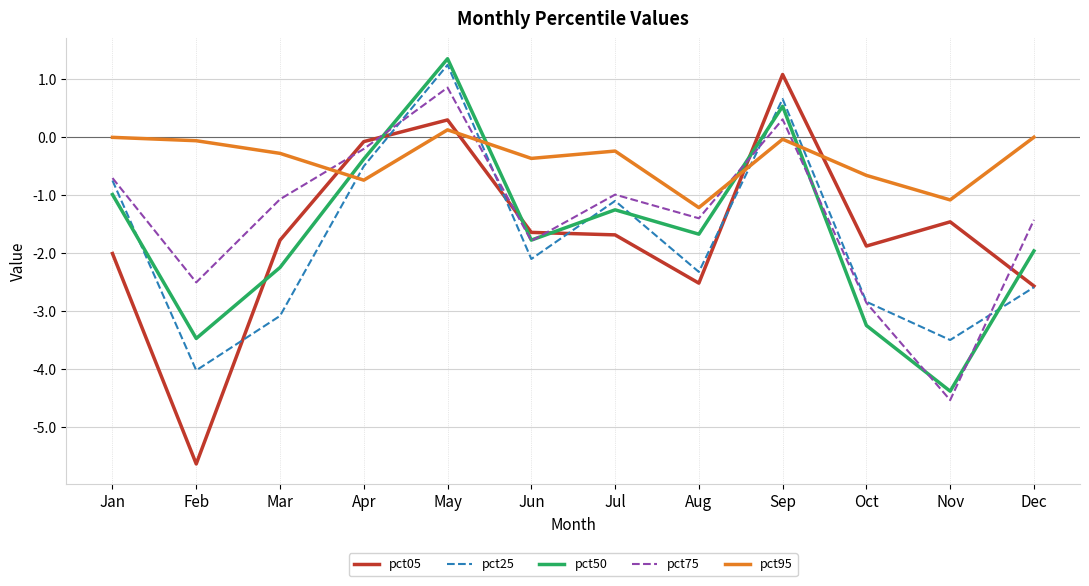

What is the difference between the maximum and minimum values in the pct25 series?

5.3